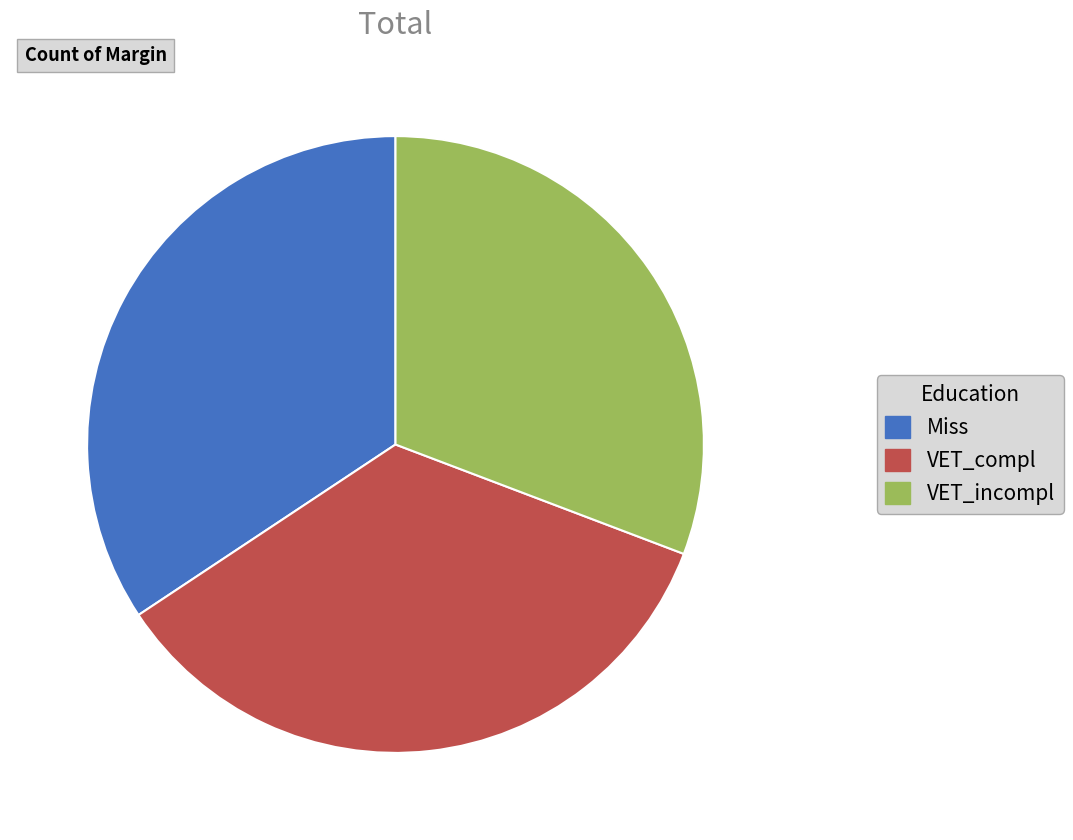

Do Miss and VET_compl together represent more than half of the pie?

Yes